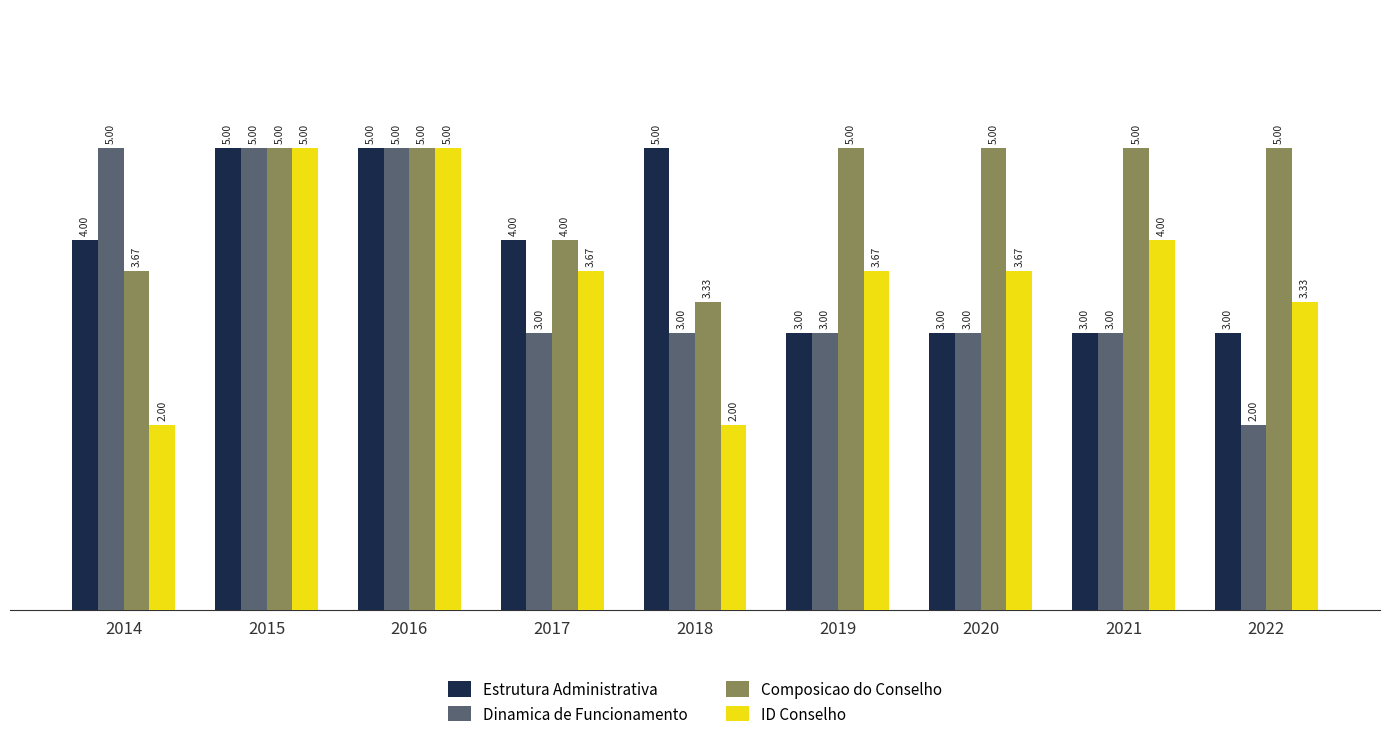

Rank the series at 2018 from lowest to highest value.

ID Conselho, Dinamica de Funcionamento, Composicao do Conselho, Estrutura Administrativa